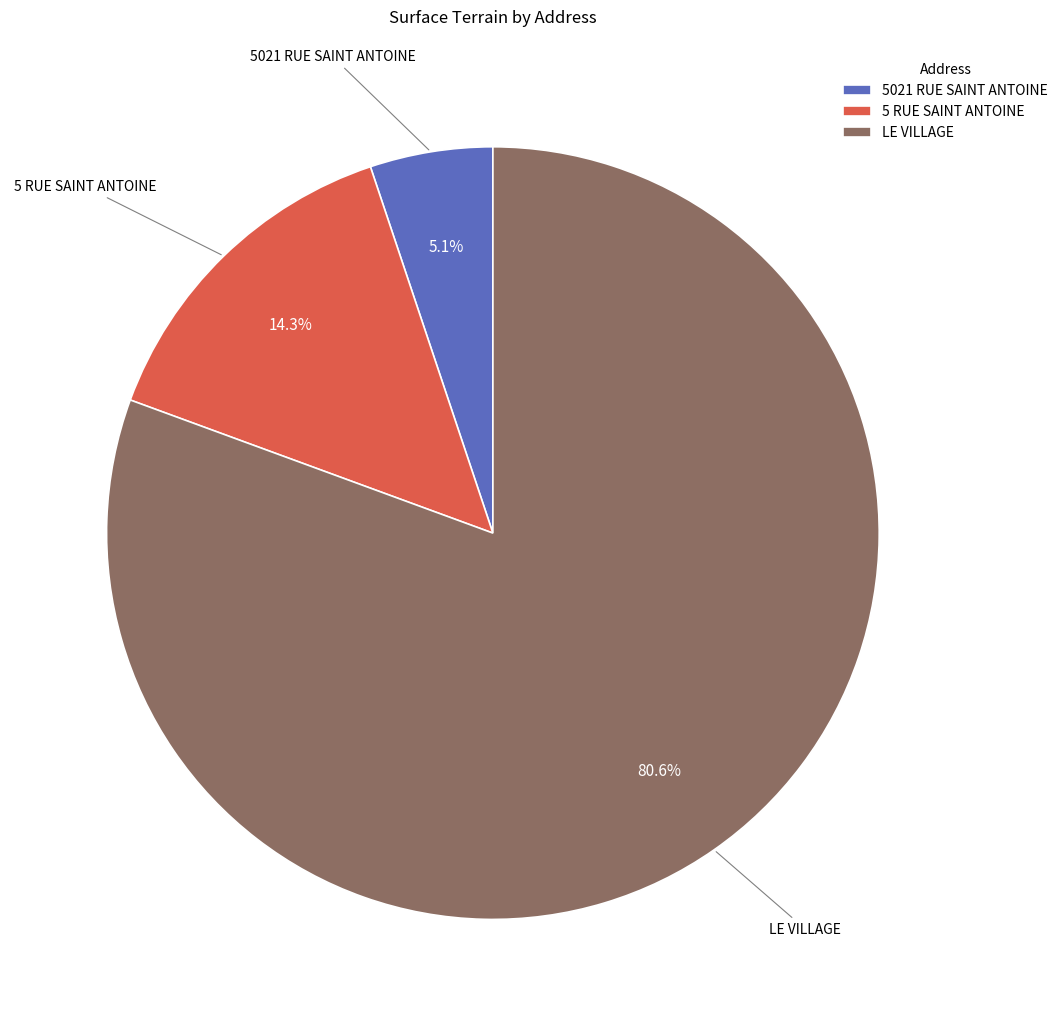

What portion of the pie excludes 5 RUE SAINT ANTOINE?

85.7%